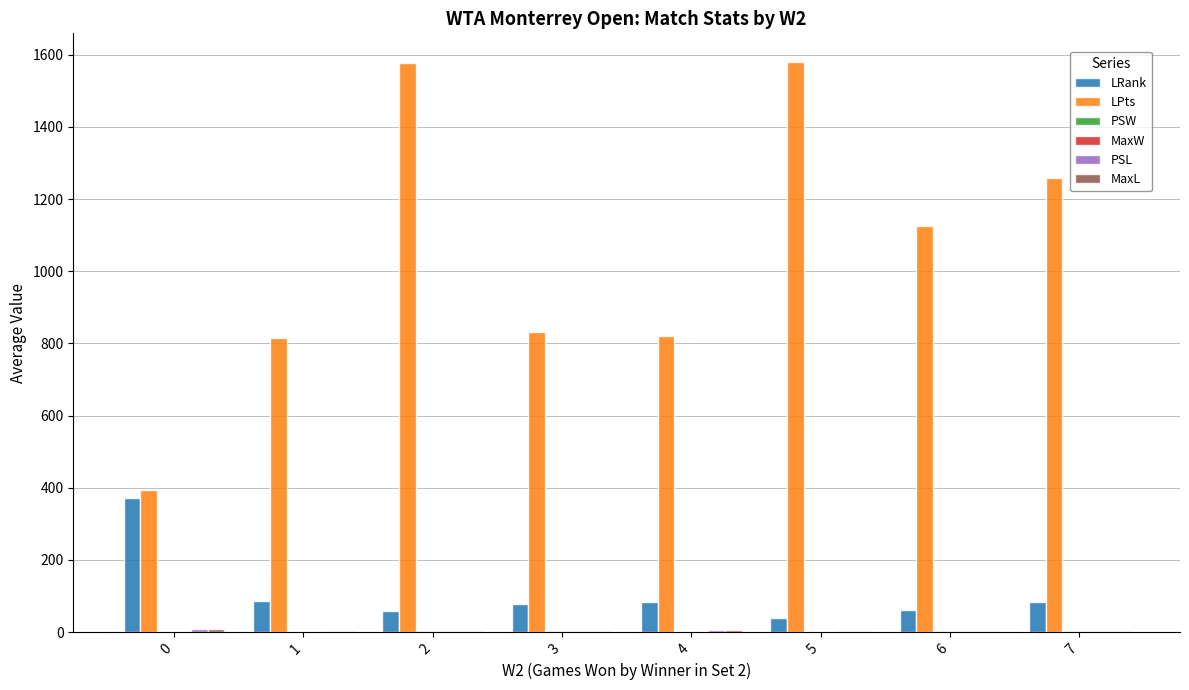

What is the sum of all LPts values?

8395.4